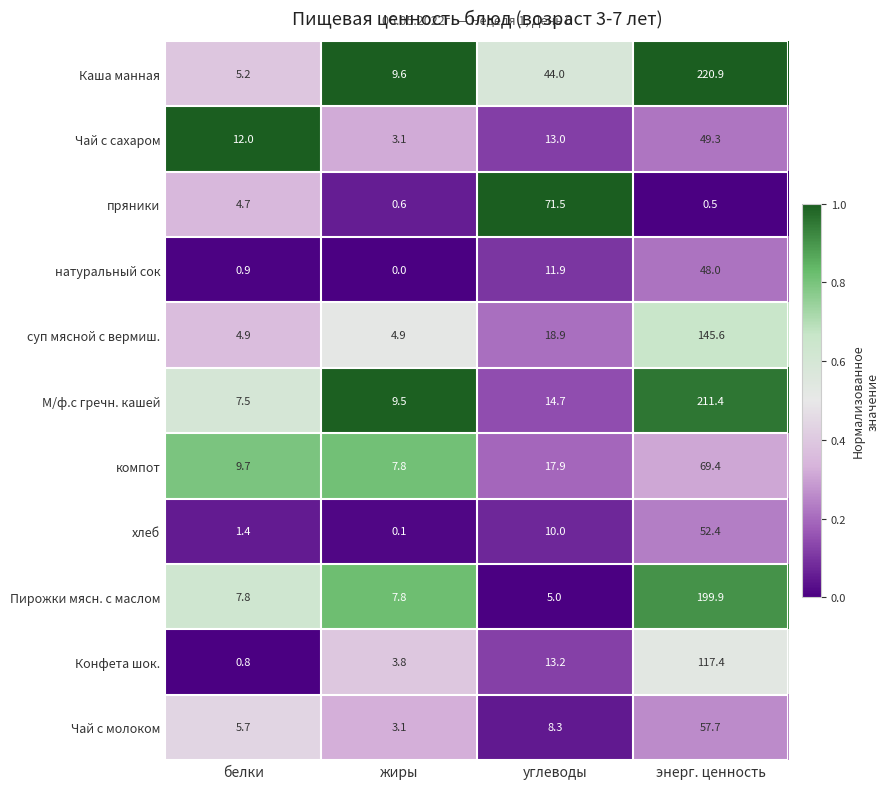

What is the maximum value shown in the chart?

220.9